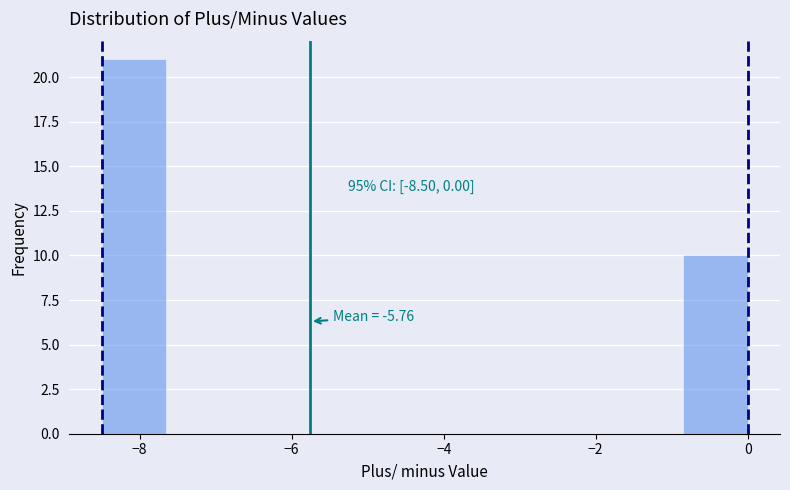

Which range on the x-axis has the tallest bar?

-8.50 to -7.65